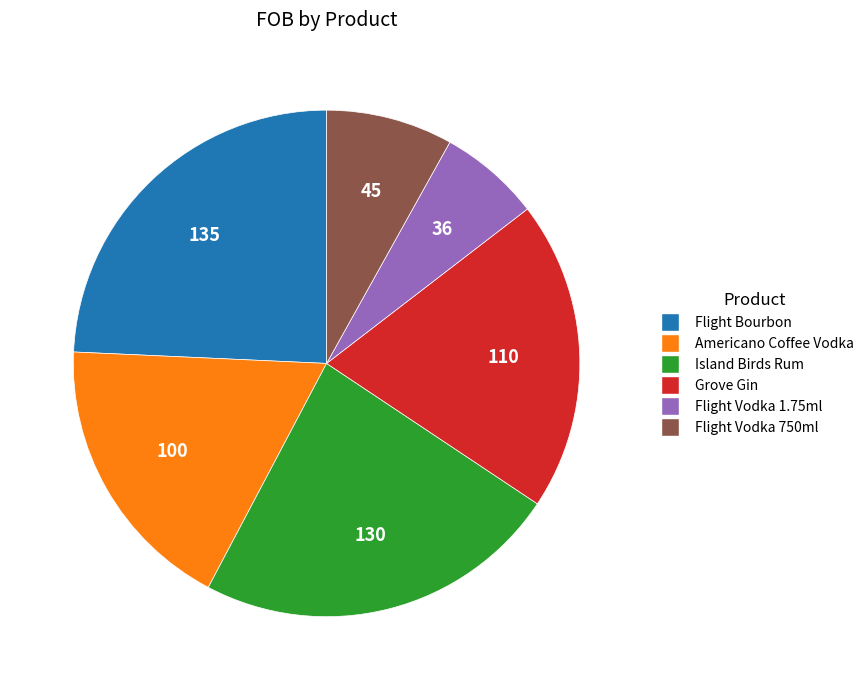

Does Americano Coffee Vodka account for over 50% of the chart?

No